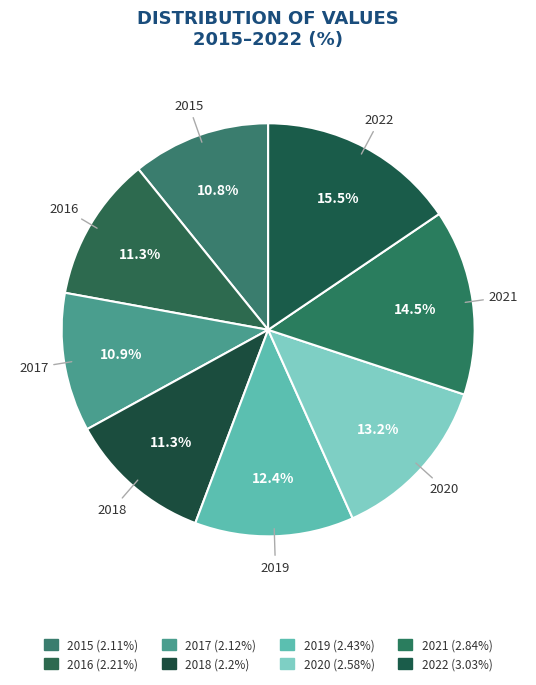

Which slice is the largest?

2022